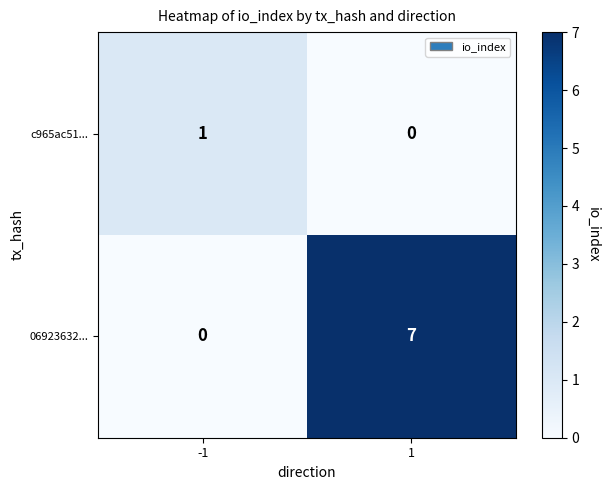

What is the total value across all series at 1?

7